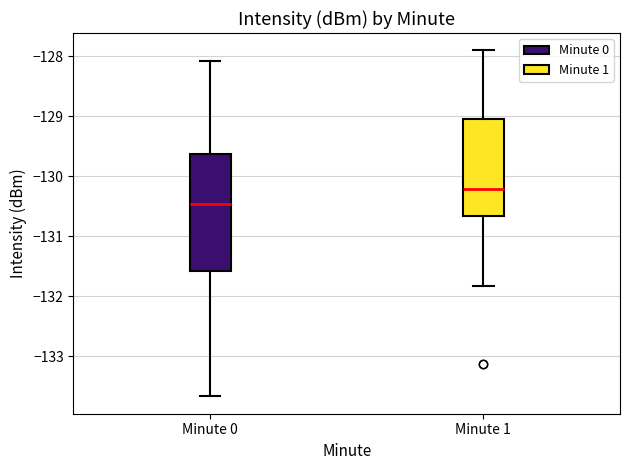

Comparing the boxes themselves (not the whiskers), which one is the tallest?

Minute 0